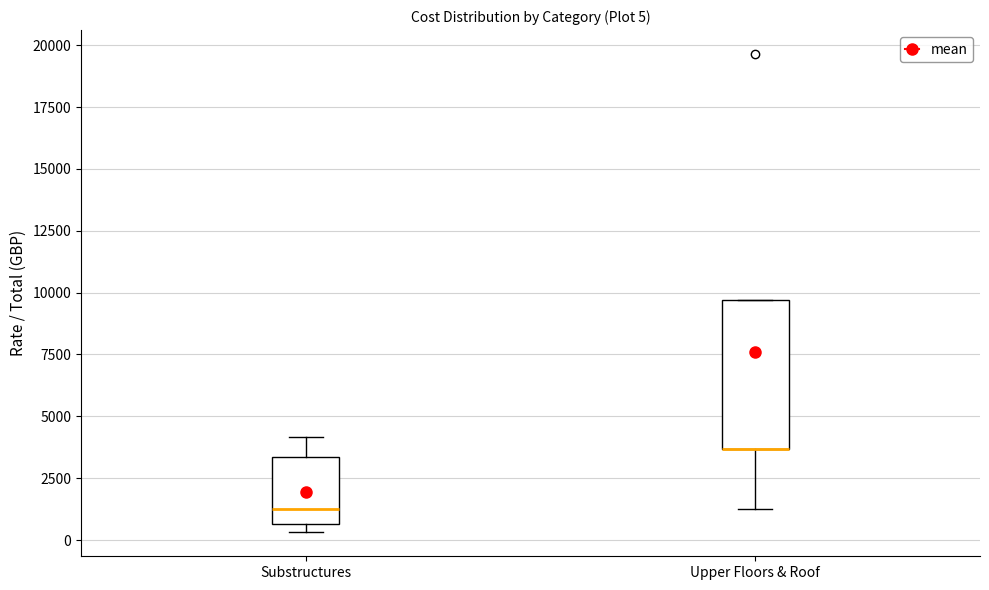

Comparing the boxes themselves (not the whiskers), which one is the tallest?

Upper Floors & Roof